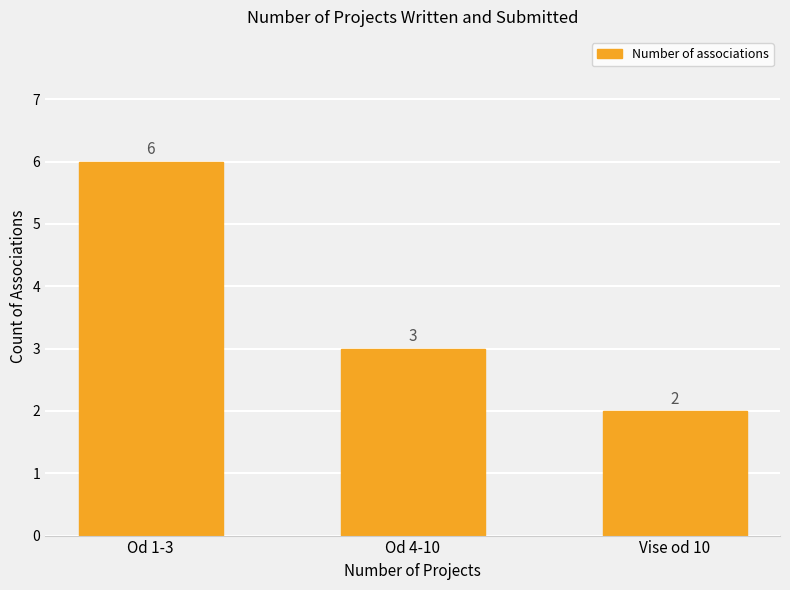

What is the average value?

4